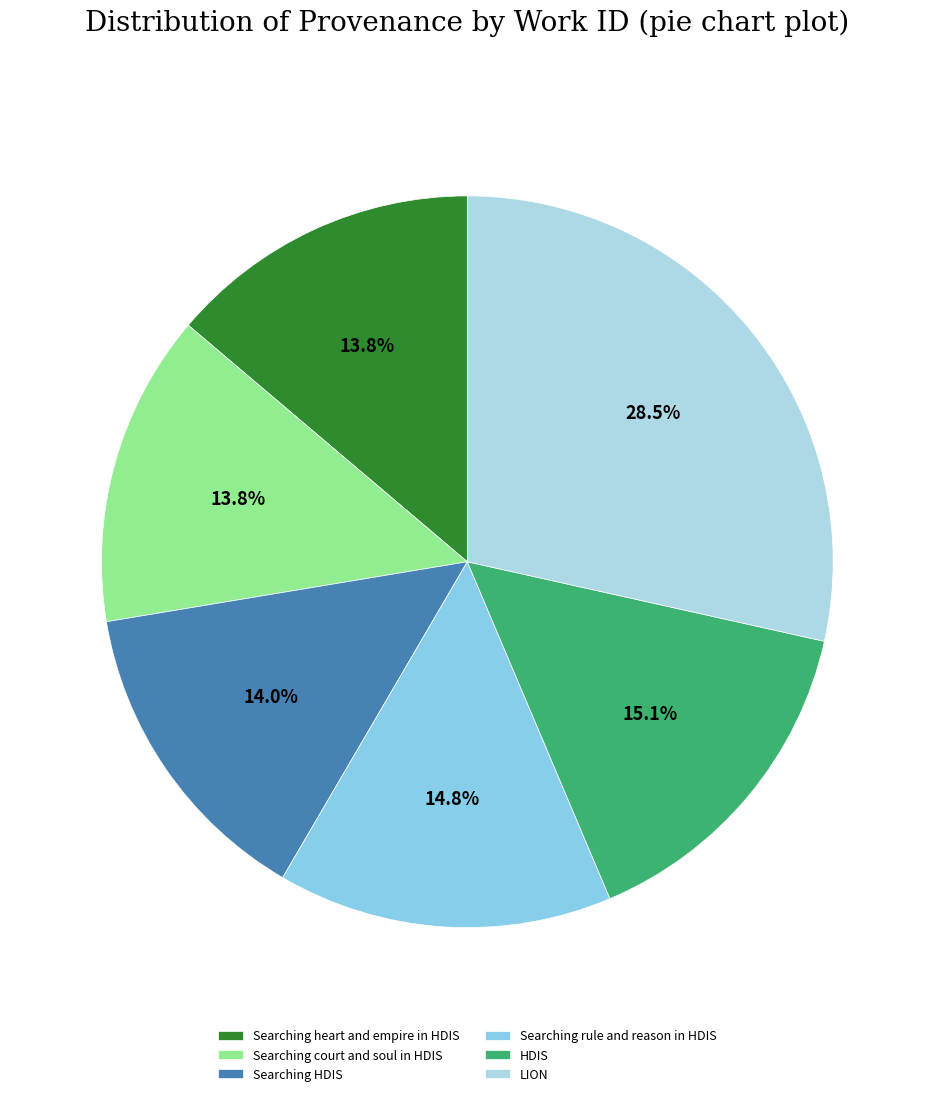

How many slices are in this pie chart?

6